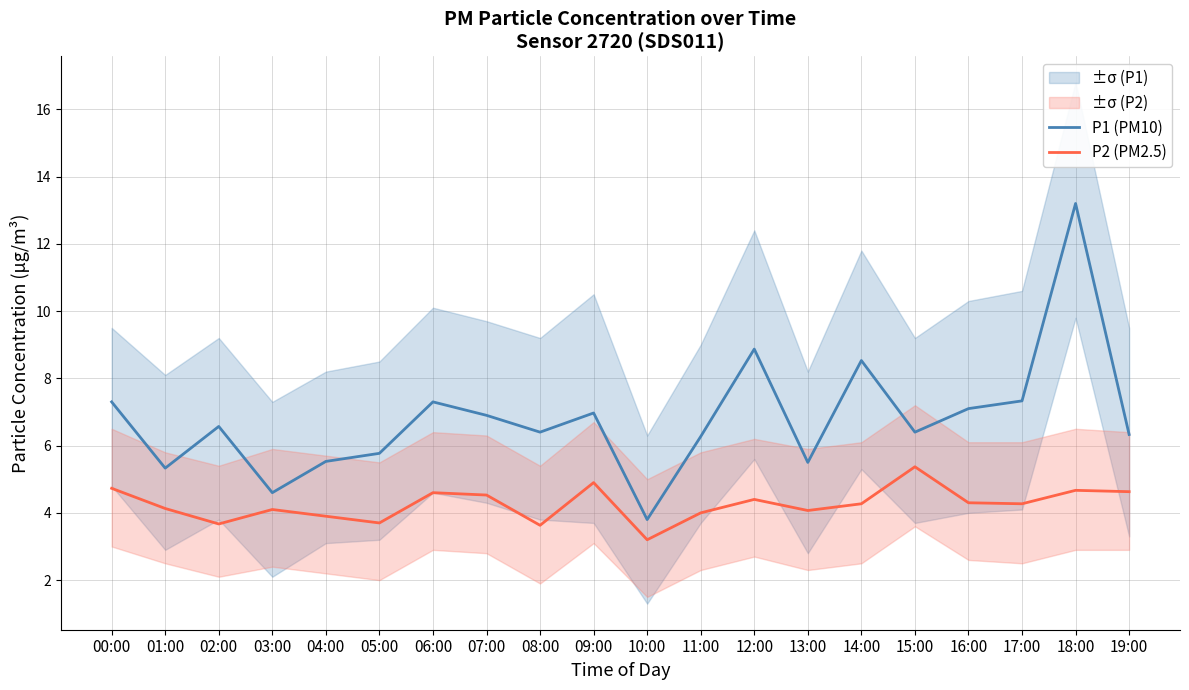

True or false: P2 (PM2.5) has more than 2 interior local peaks.

True